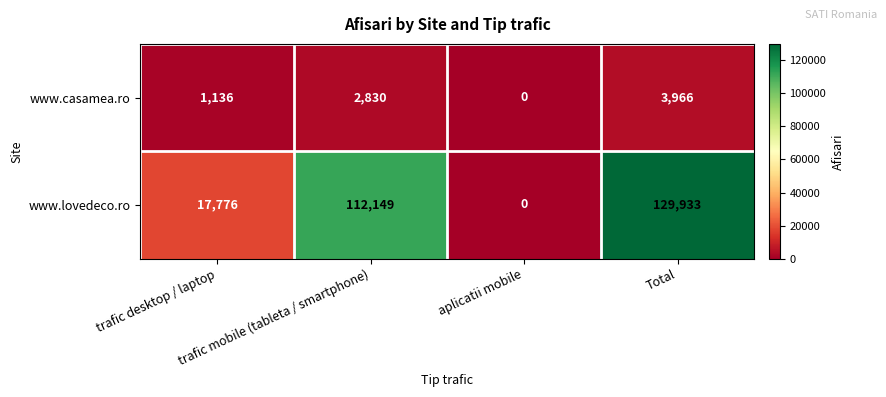

What is the average value of the www.casamea.ro series?

1983